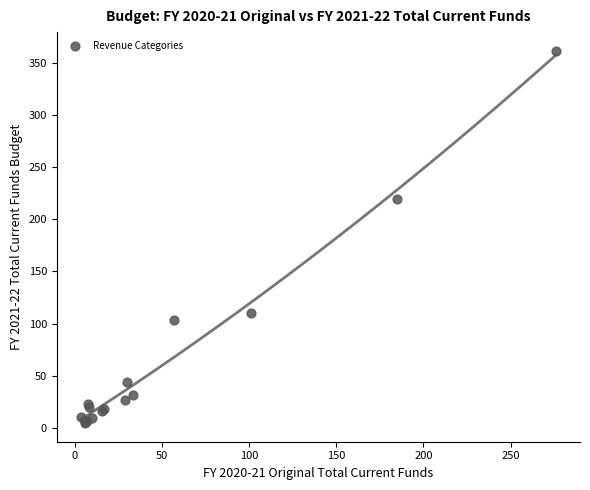

What Y value in the scatter plot is closest to 183?

219.1